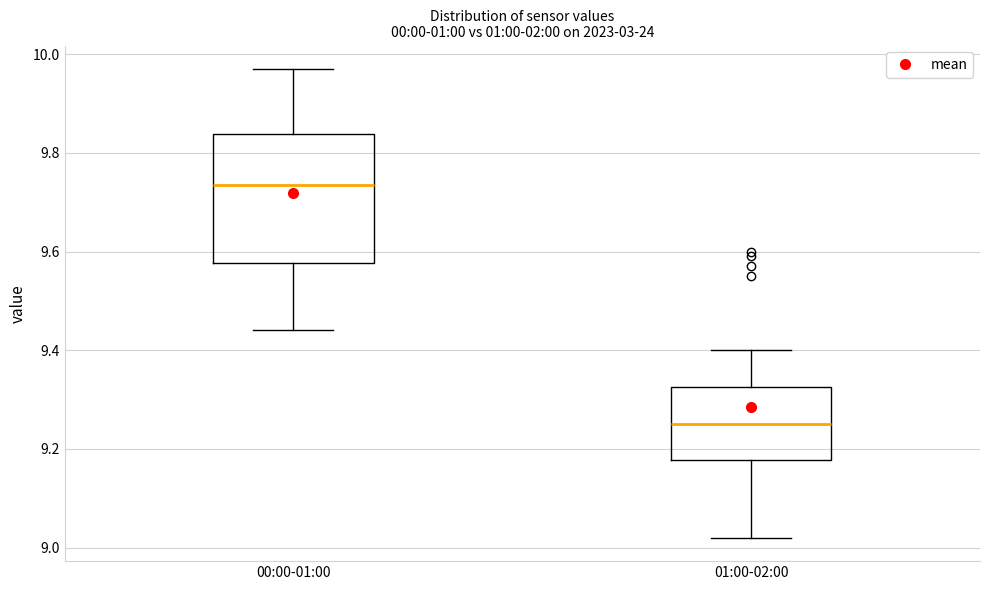

Comparing the boxes themselves (not the whiskers), which one is the tallest?

00:00-01:00